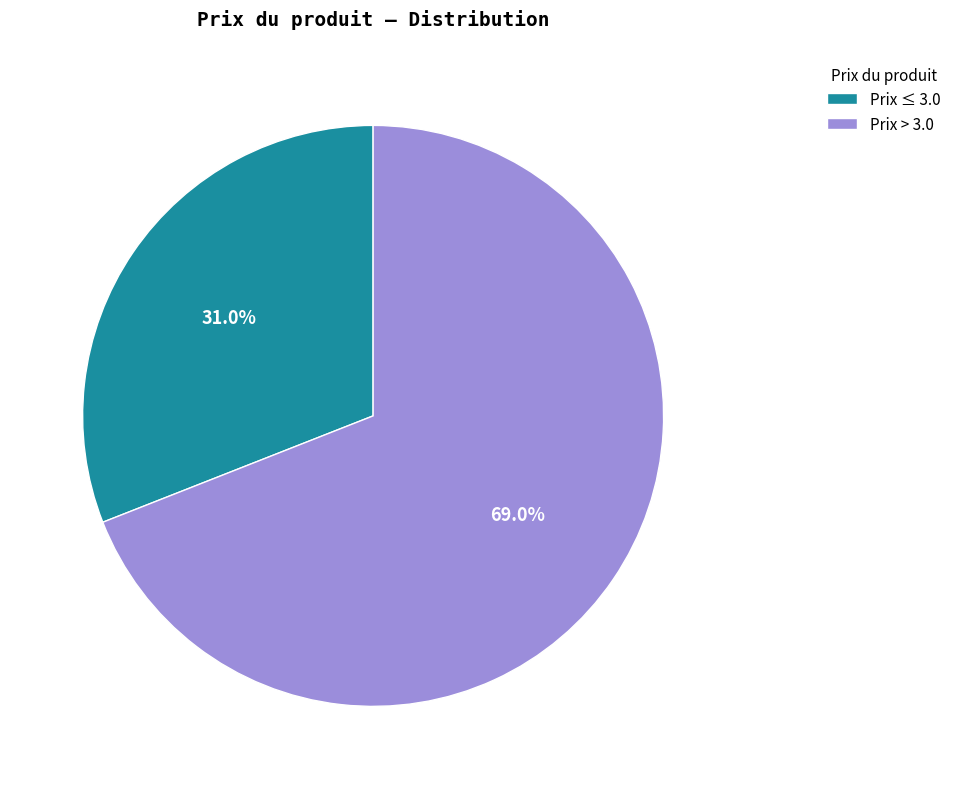

Rank the categories by value from highest to lowest.

Prix > 3.0, Prix ≤ 3.0